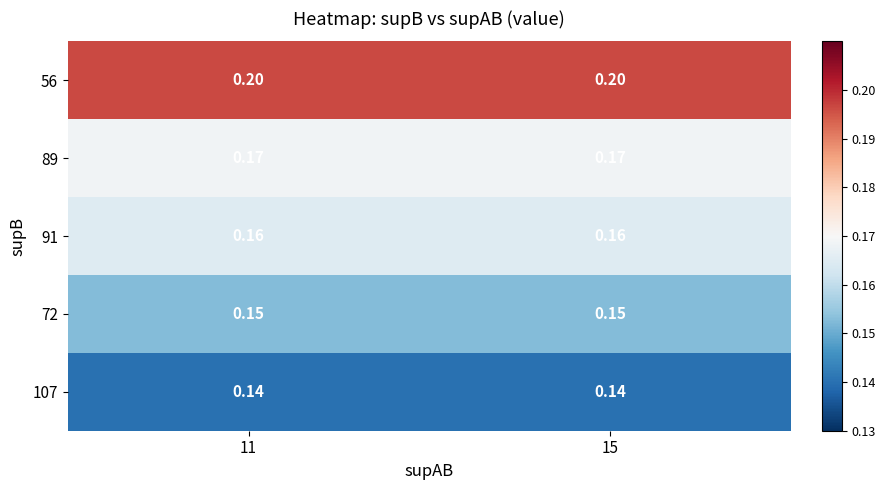

Is the value of 56 at 15 greater than the value of 72 at 15?

Yes